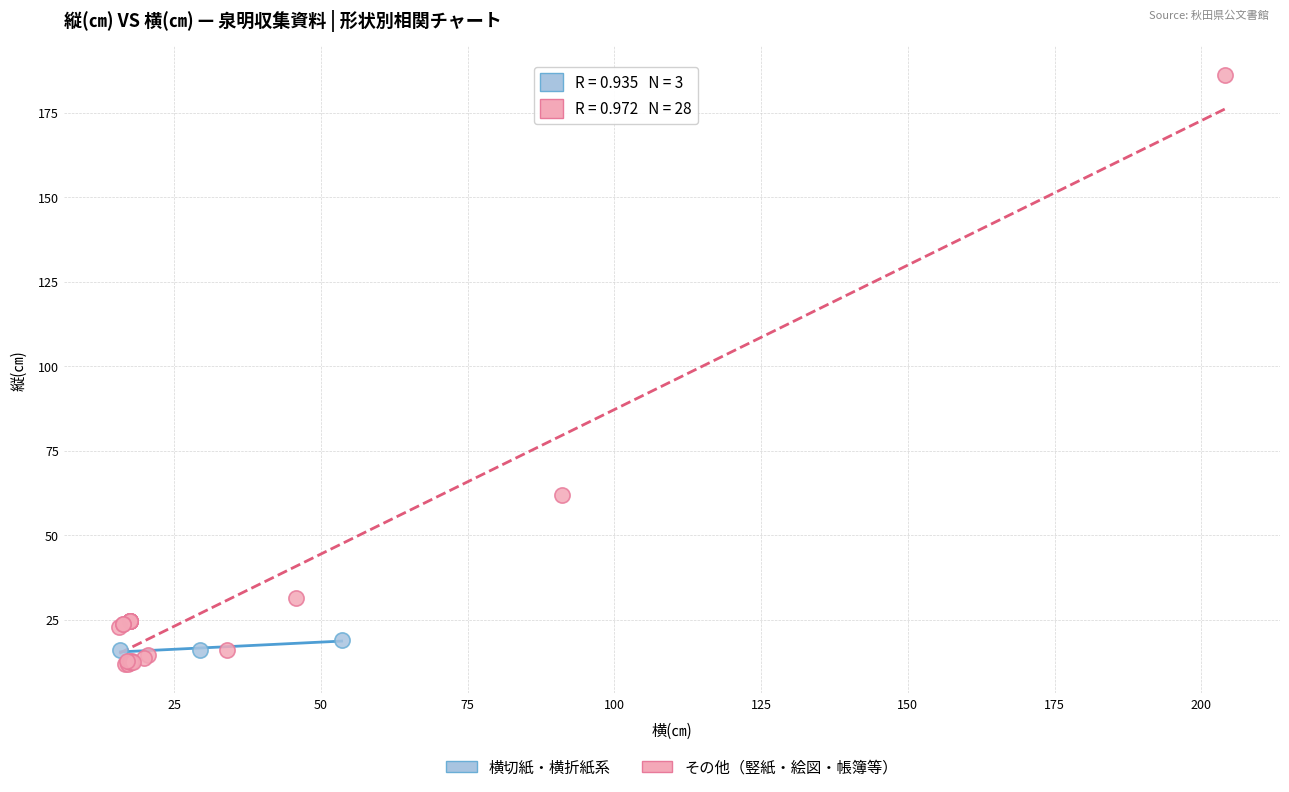

Which series contains the lowest Y value?

その他（竪紙・絵図・帳簿等）